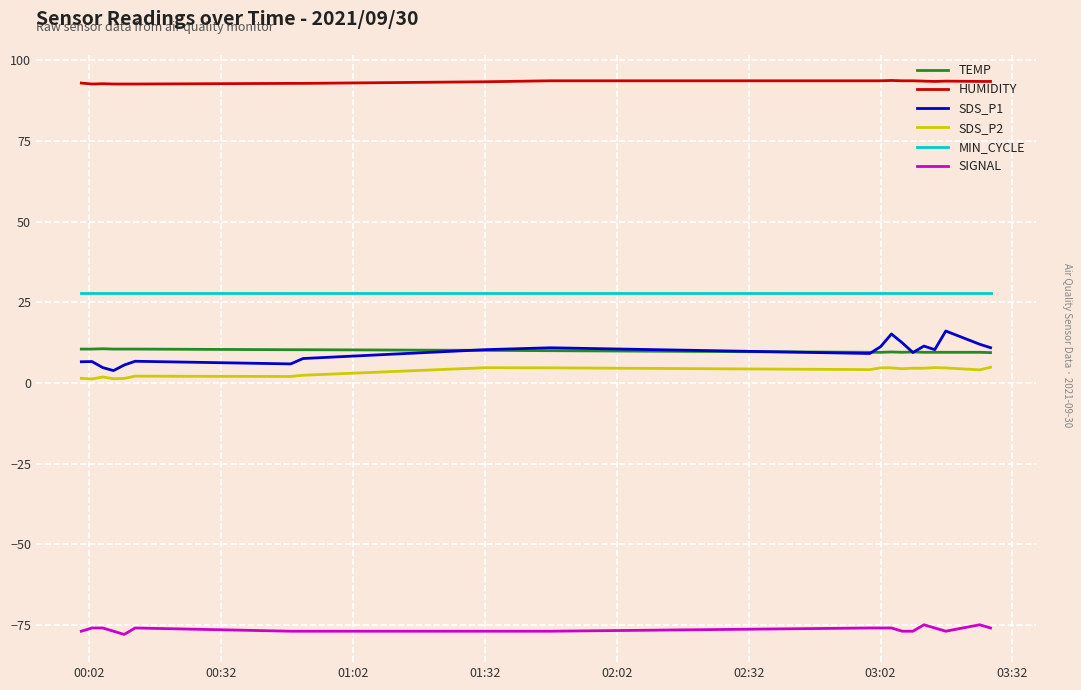

What is the smallest value displayed?

-78.0